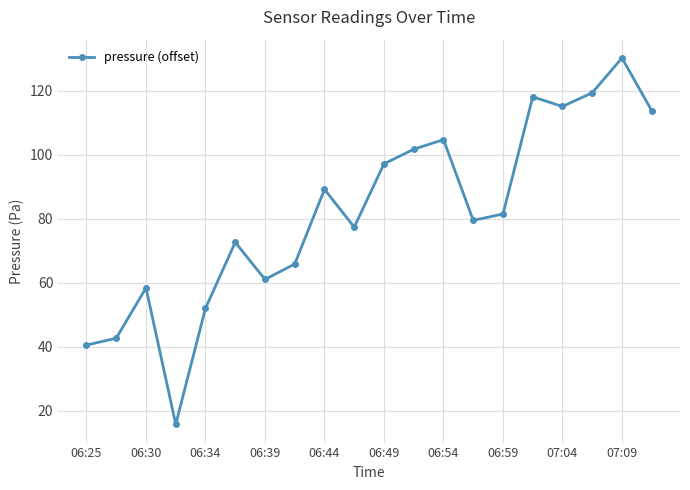

What is the average value?

81.9